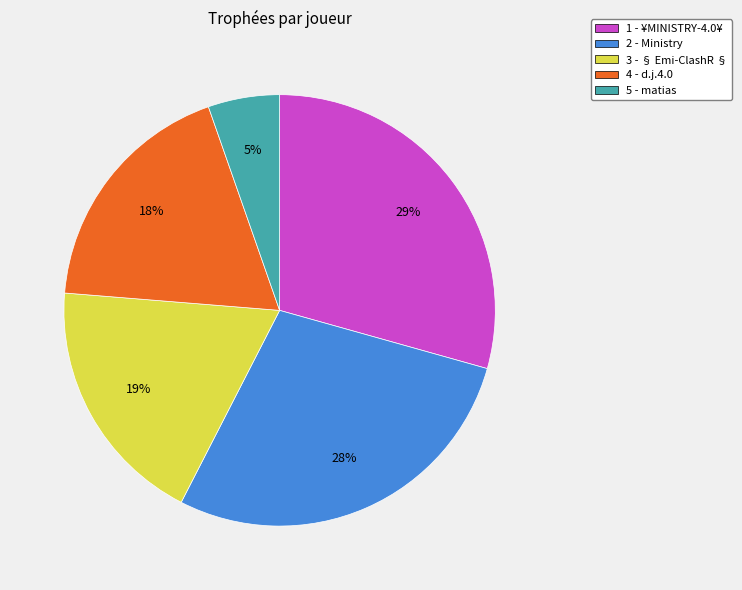

Which category has the biggest portion of the pie?

1 - ¥MINISTRY-4.0¥